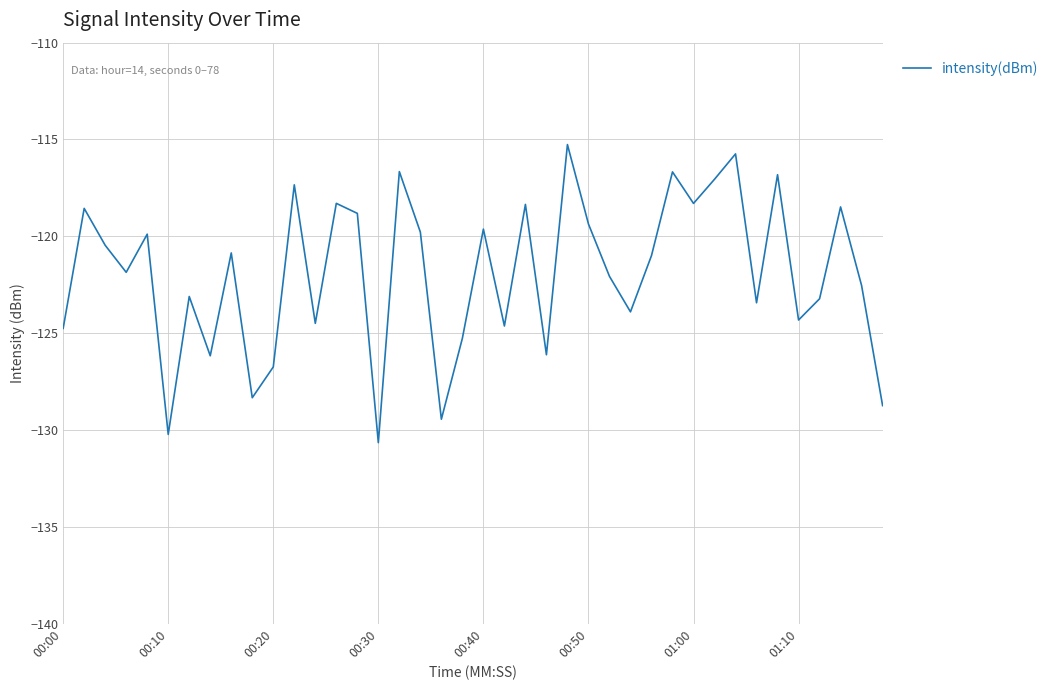

What is the average value?

-121.9